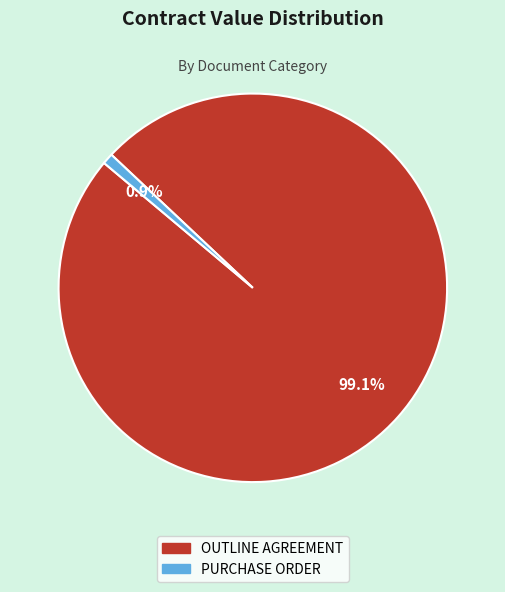

What is the ratio of the value at OUTLINE AGREEMENT to the value at PURCHASE ORDER?

109.5